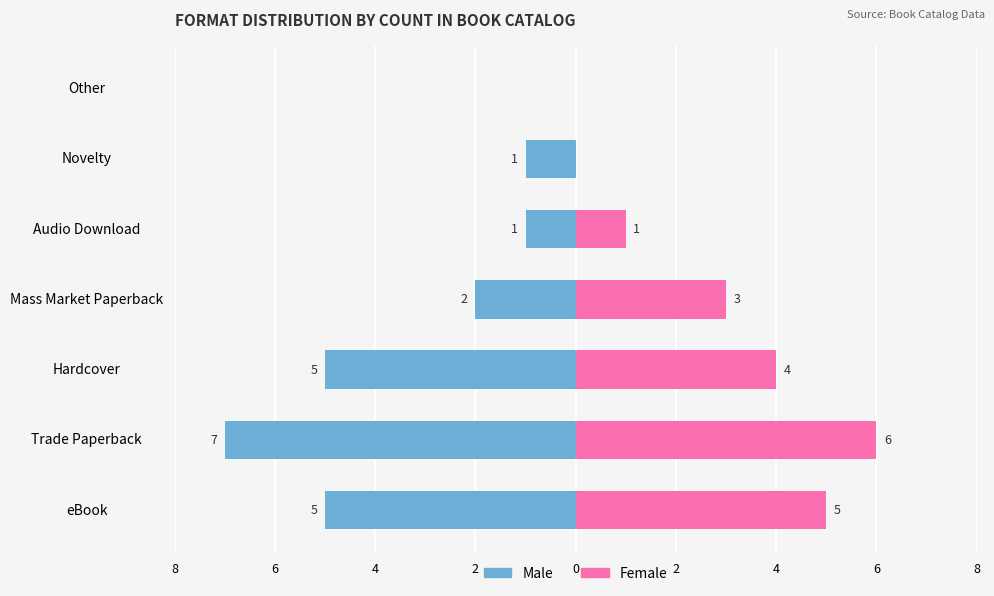

At how many categories does at least one series exceed -1?

7